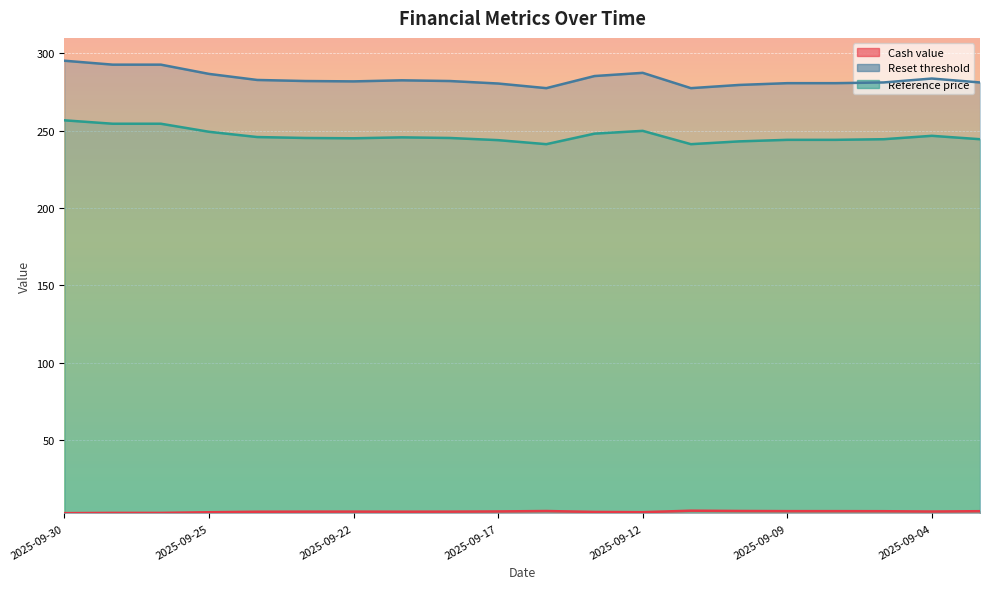

How many lines are shown in the chart?

3